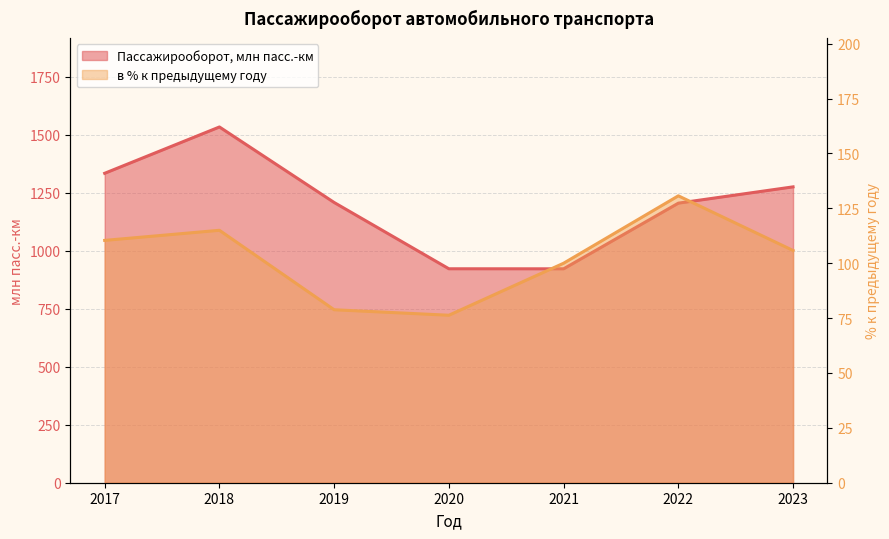

What are all the series names shown in the legend?

Пассажирооборот, млн пасс.-км, в % к предыдущему году